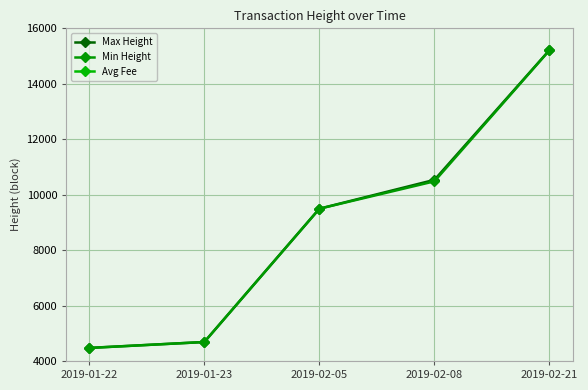

At which category is the sum across all series the highest?

2019-02-21